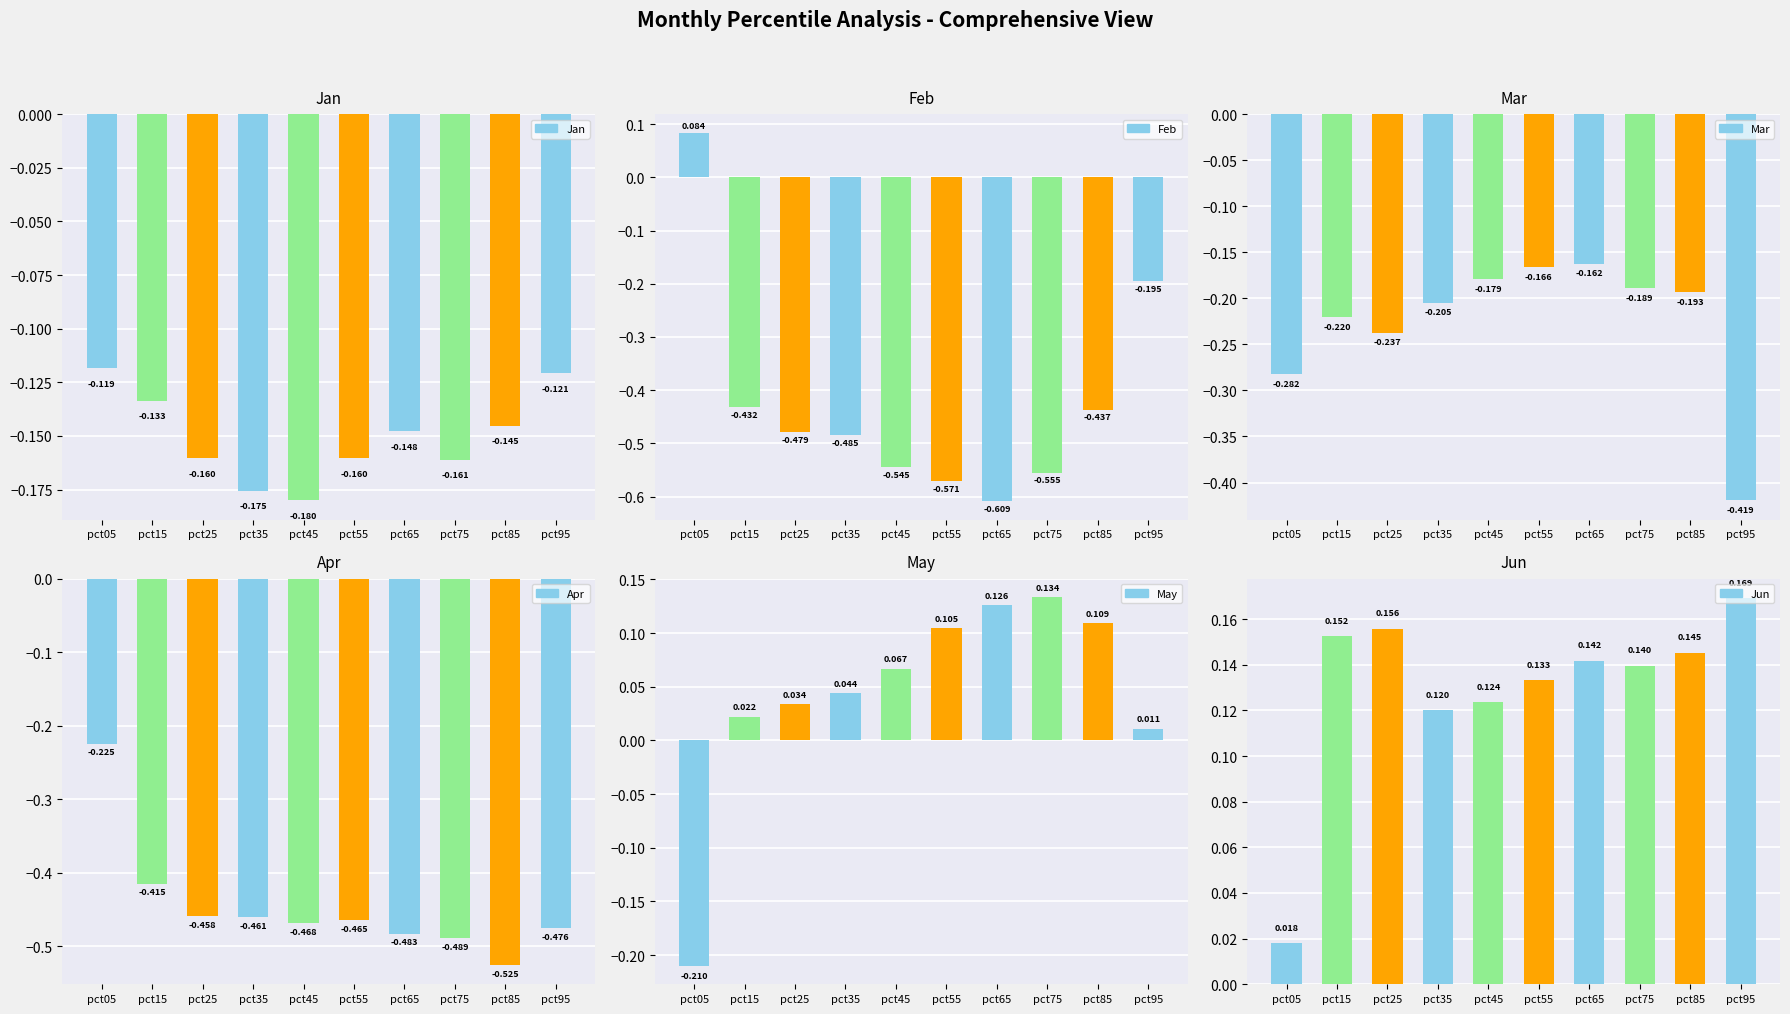

Which category has the highest value in the Feb series?

pct05